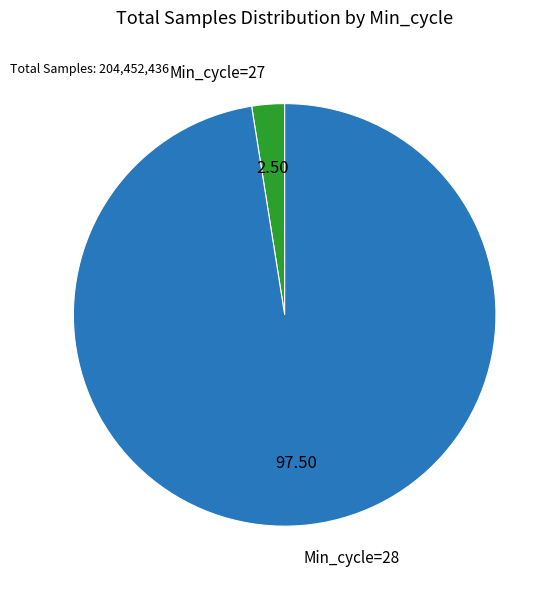

Does any single category account for the majority?

Yes